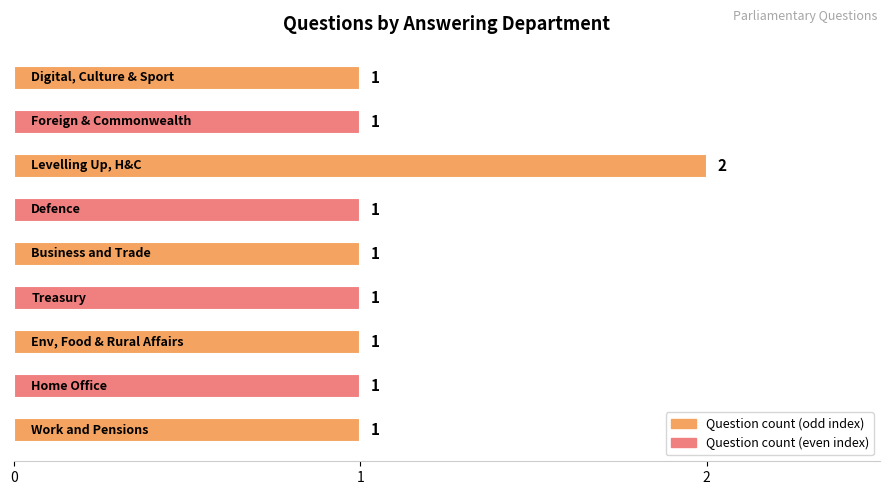

Reading bottom to top, list all the values displayed in this chart.

1	1	1	1	1	1	2	1	1